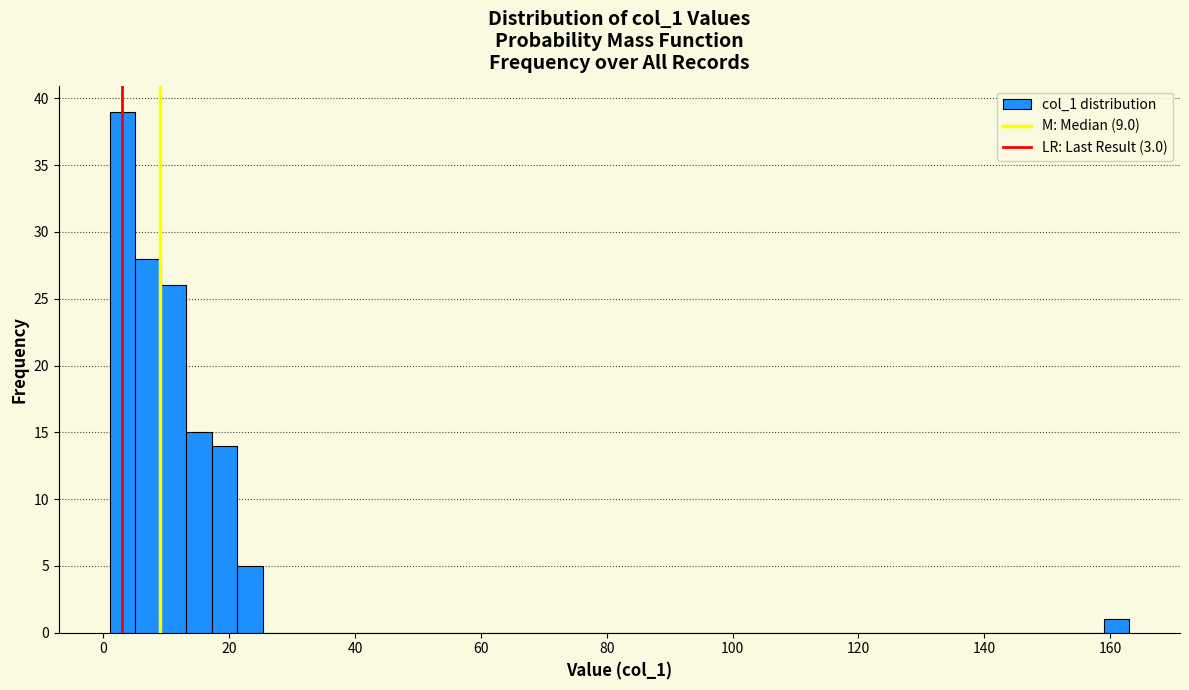

Read against the x-axis, roughly where is the centre of the tallest bar?

4